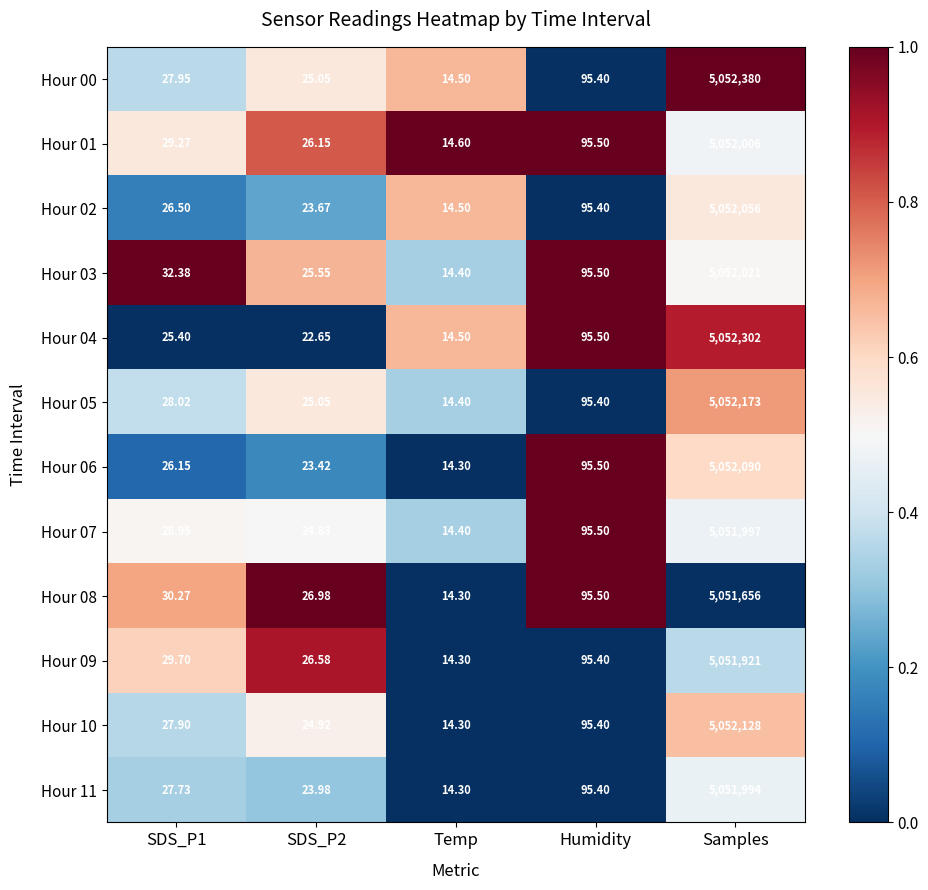

Is the value of Hour 04 at Samples greater than the value of Hour 01 at Humidity?

Yes